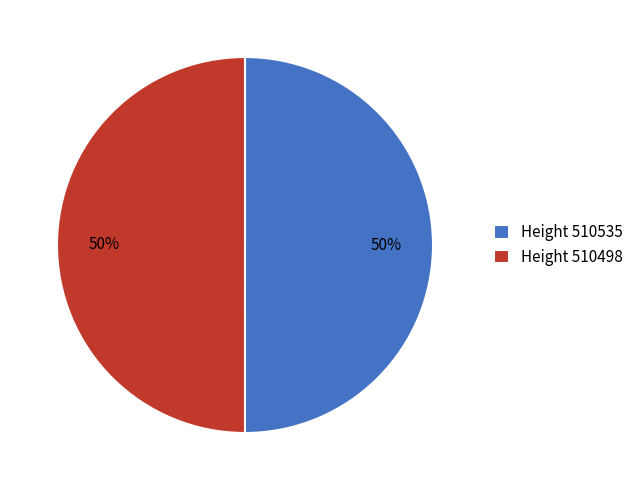

What is the ratio of the value at Height 510498 to the value at Height 510535?

1.0